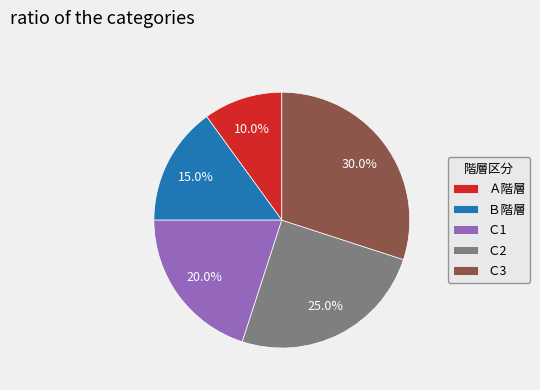

Rank the categories by value from highest to lowest.

Ｃ3, Ｃ2, Ｃ1, Ｂ階層, Ａ階層